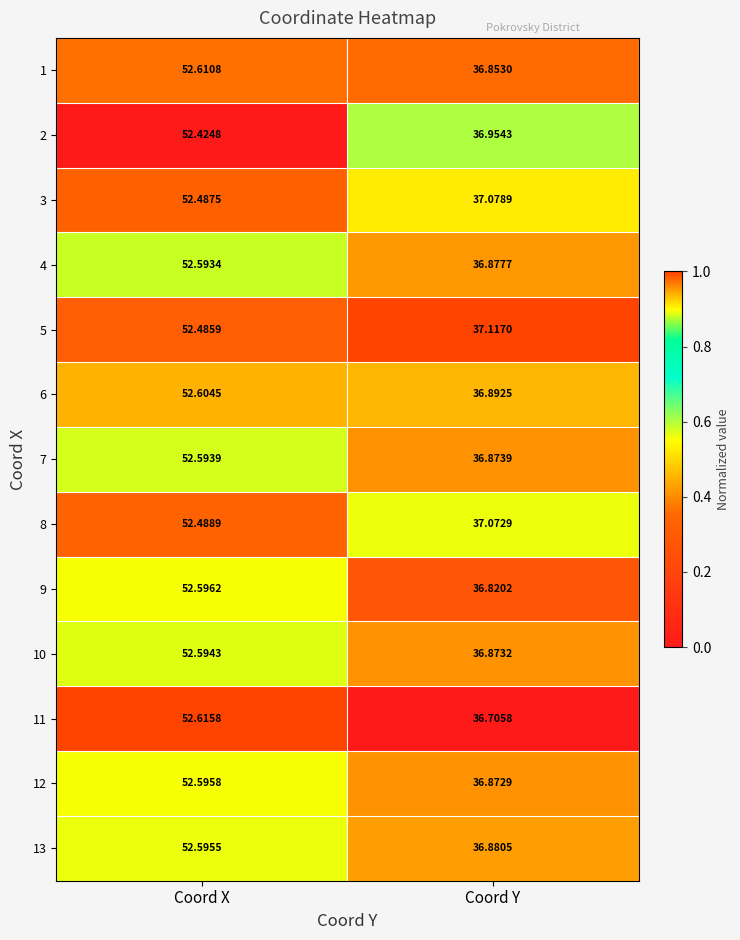

Which category has the lowest value across all series?

Coord Y